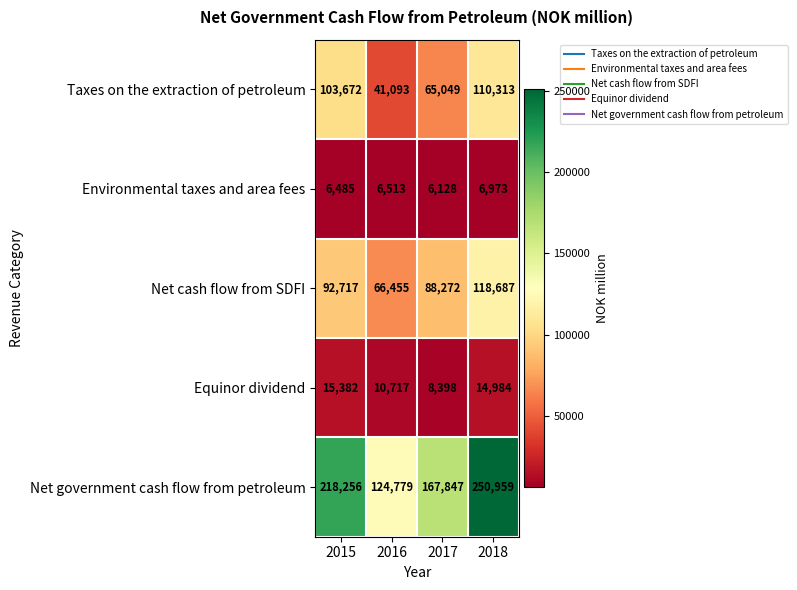

The value of Equinor dividend at 2015 is 3720. True or false?

False